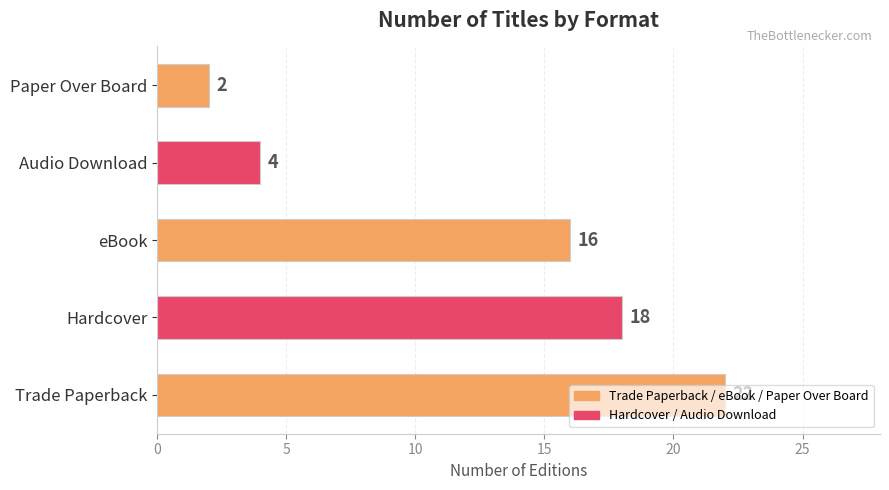

Count the values in the range 4 to 18.

3